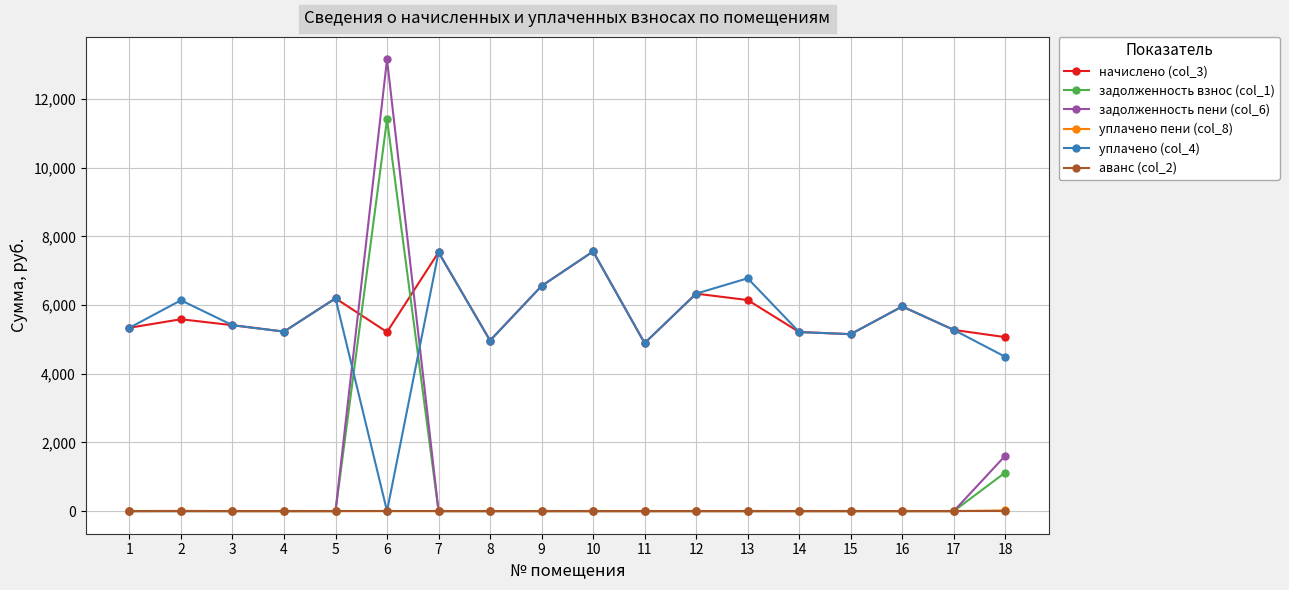

Which series changed the most between 8 and 13?

уплачено (col_4)